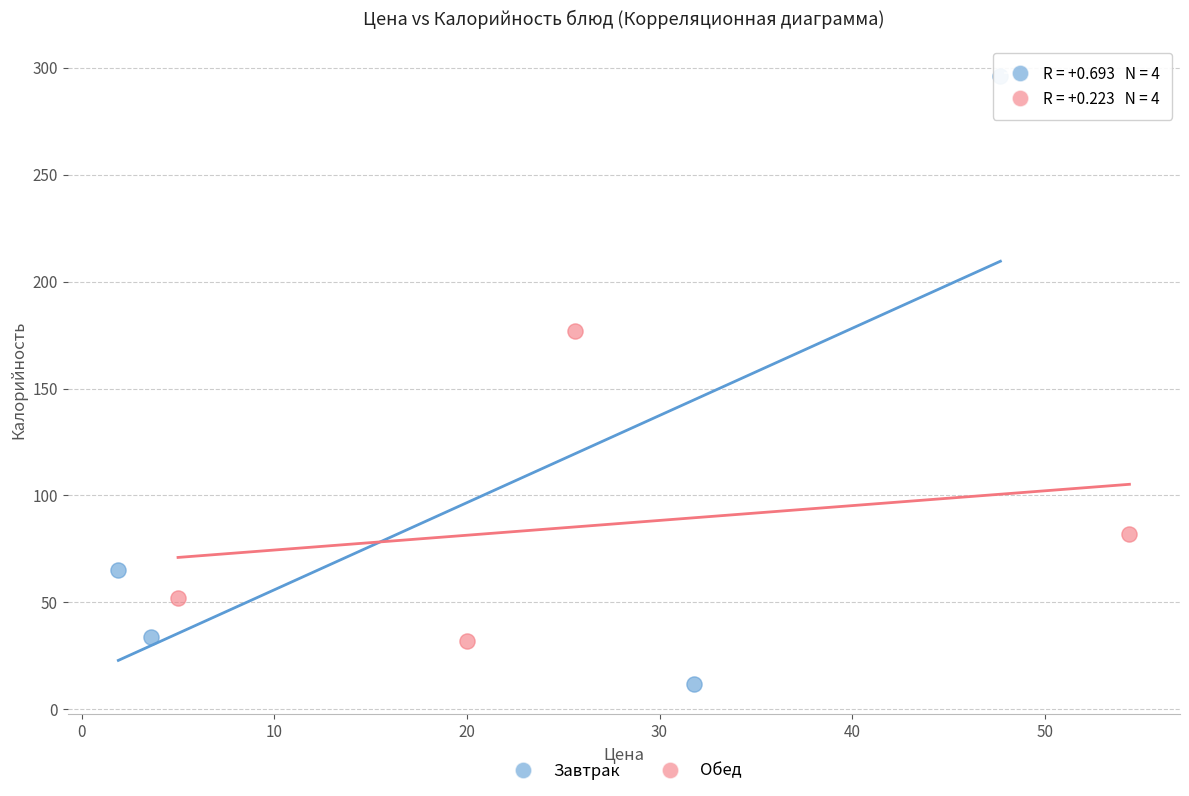

Which series has the largest Y range (max minus min)?

Завтрак